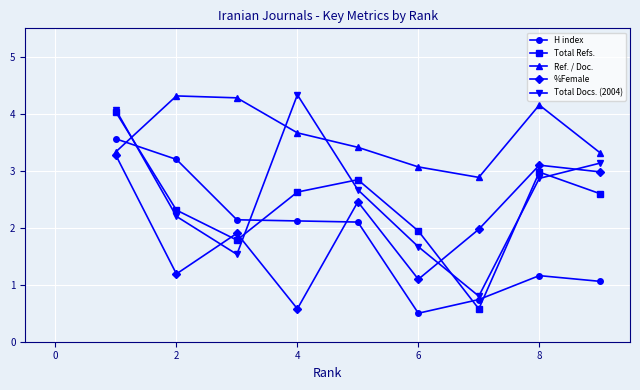

What is the maximum value for H index?

3.6